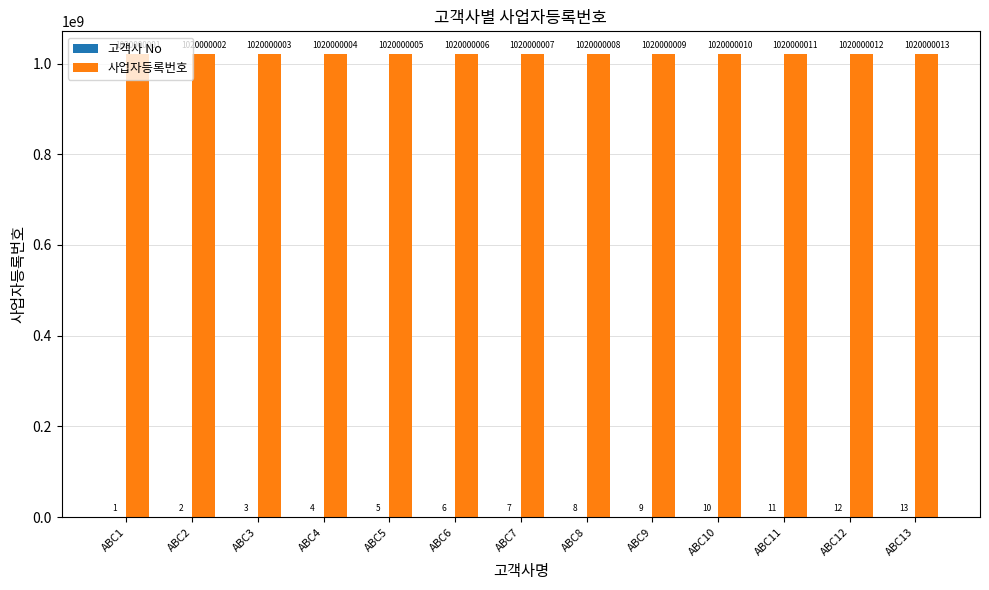

Which series has the largest total across all categories?

사업자등록번호